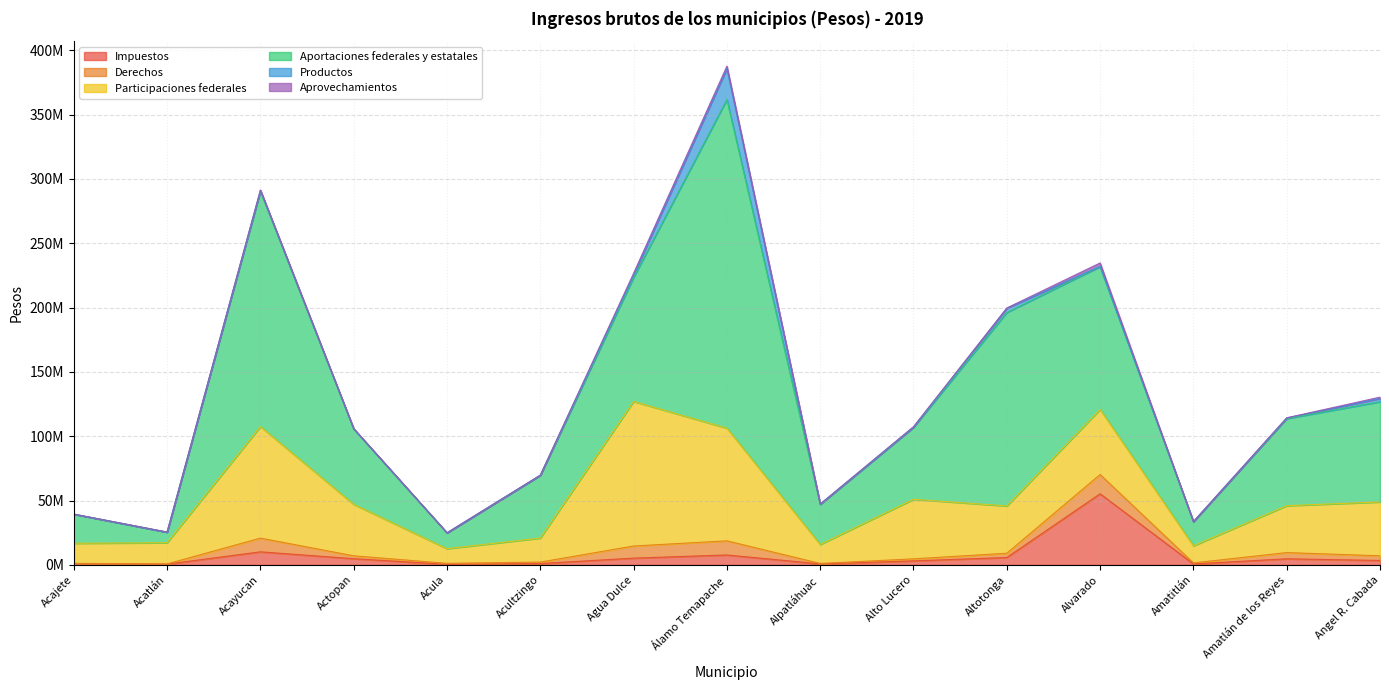

The value of Impuestos at Actopan is 4812065. True or false?

True